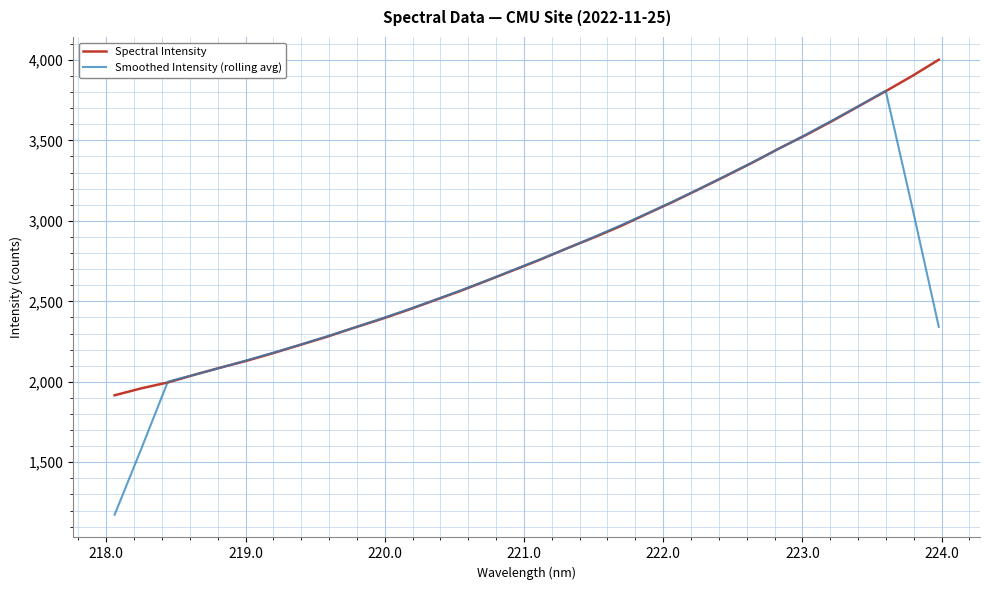

Which series has the largest range (max minus min)?

Smoothed Intensity (rolling avg)